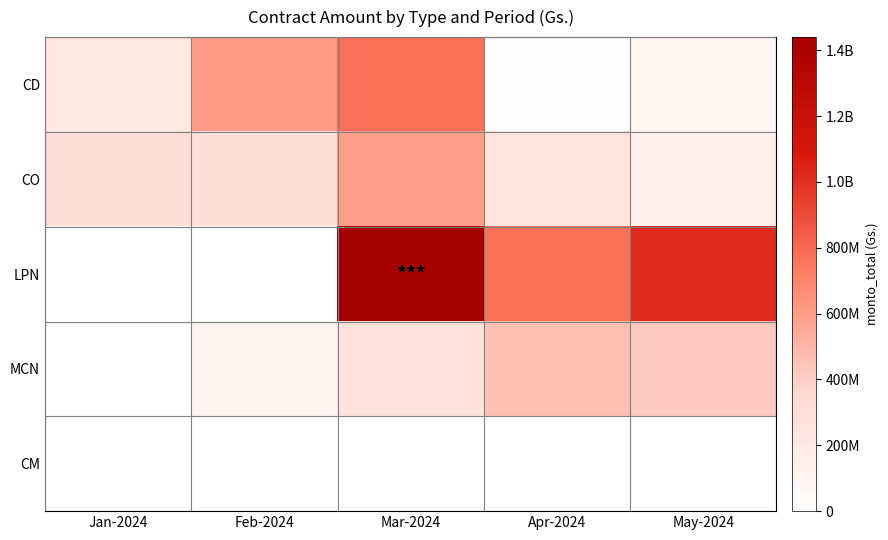

What is the difference between the maximum and minimum values in the CD series?

765479992.0